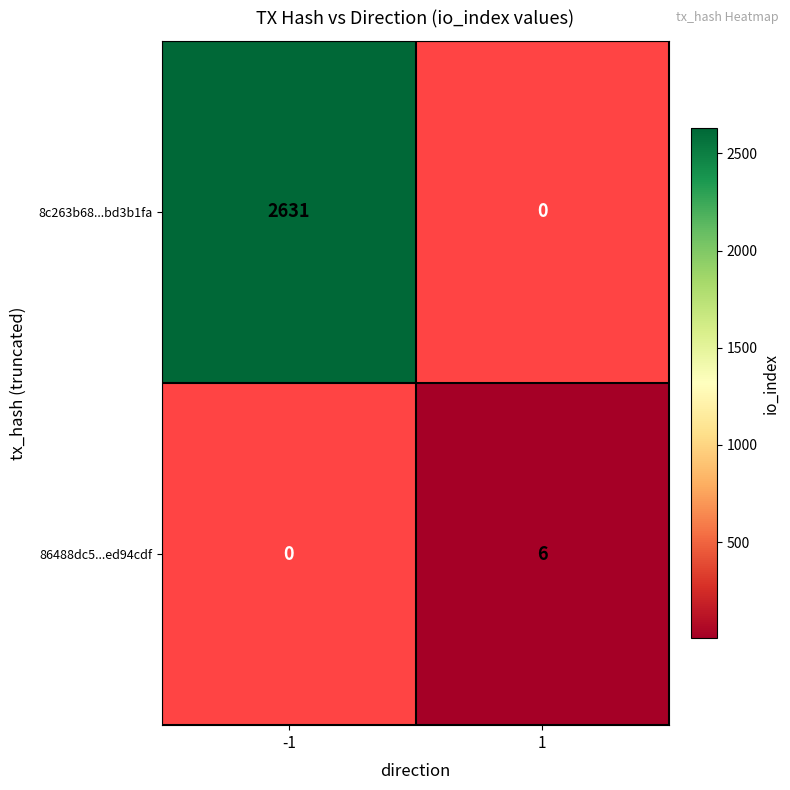

At how many categories does at least one series exceed 2331?

1